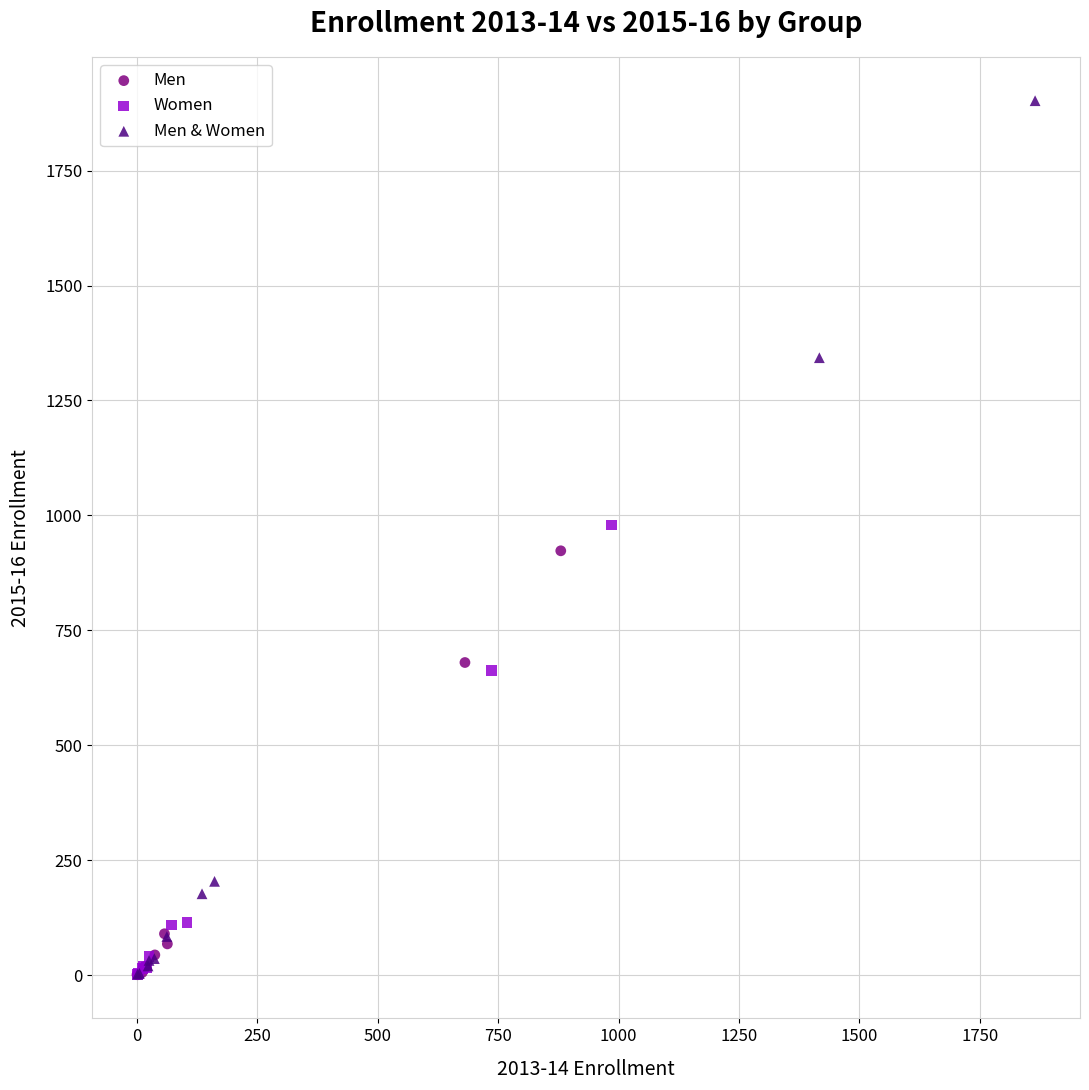

Which series contains the highest Y value?

Men & Women